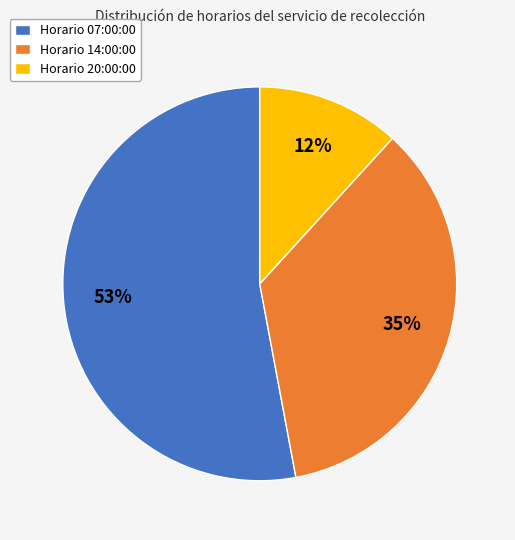

To the nearest percent, what is the difference between the largest and smallest slice percentages?

41%